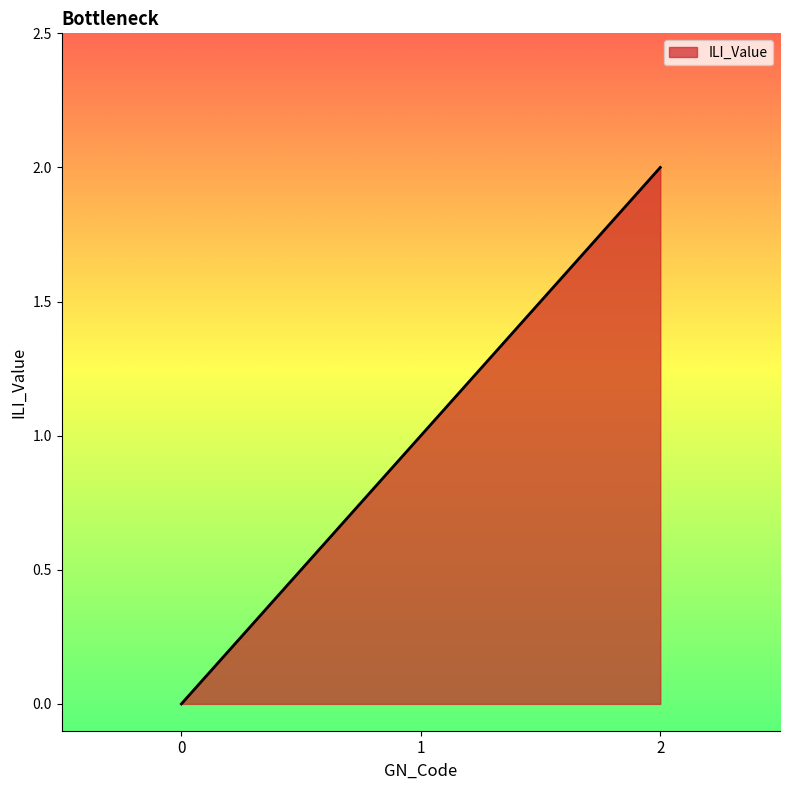

Count the number of categories in the chart.

3